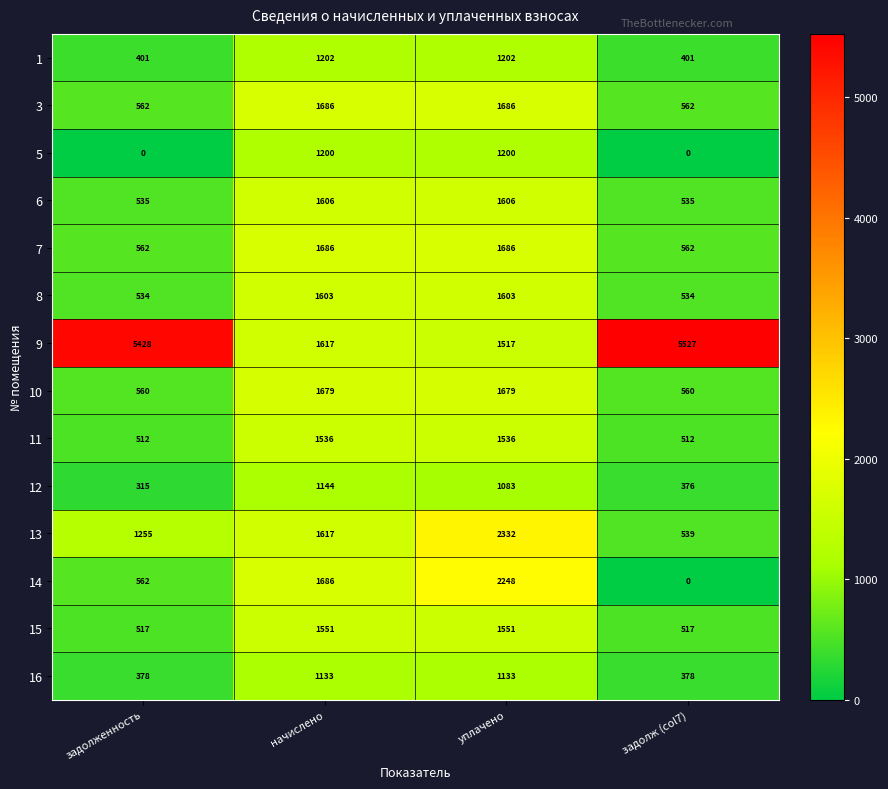

What is the average value of the 16 series?

756